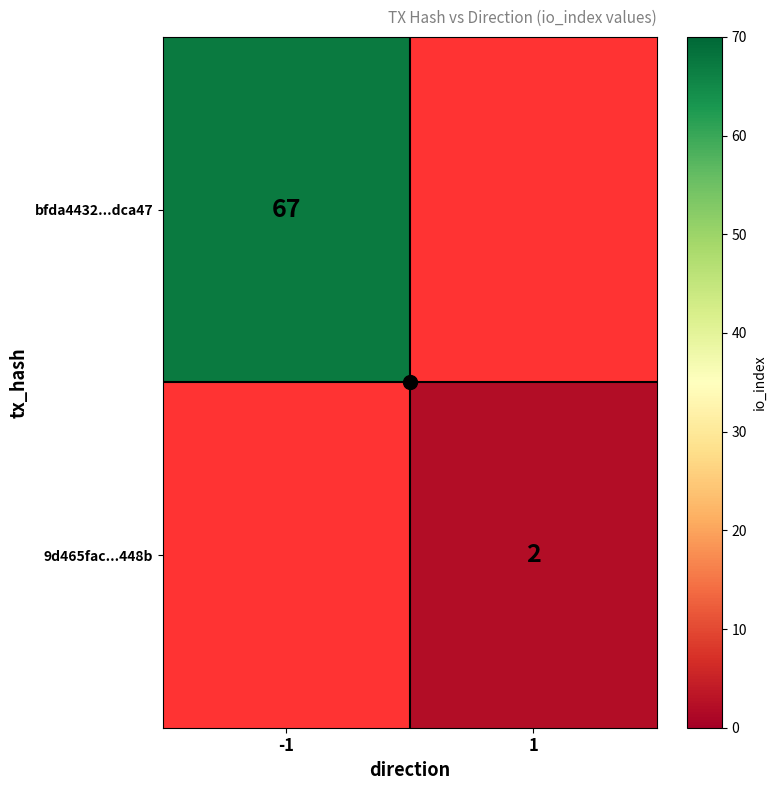

How many categories are shown in the chart?

2